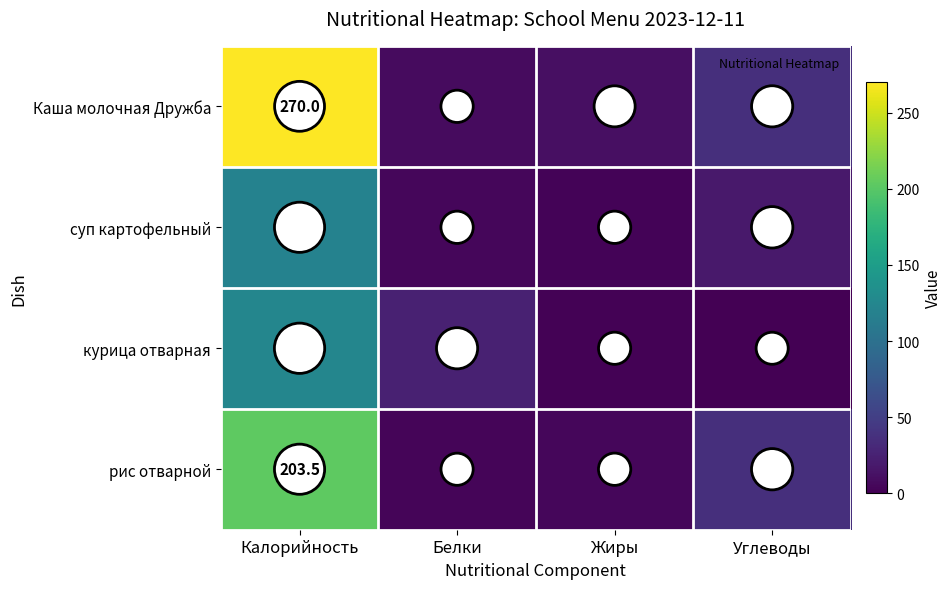

Which series has the largest total across all categories?

Каша молочная Дружба